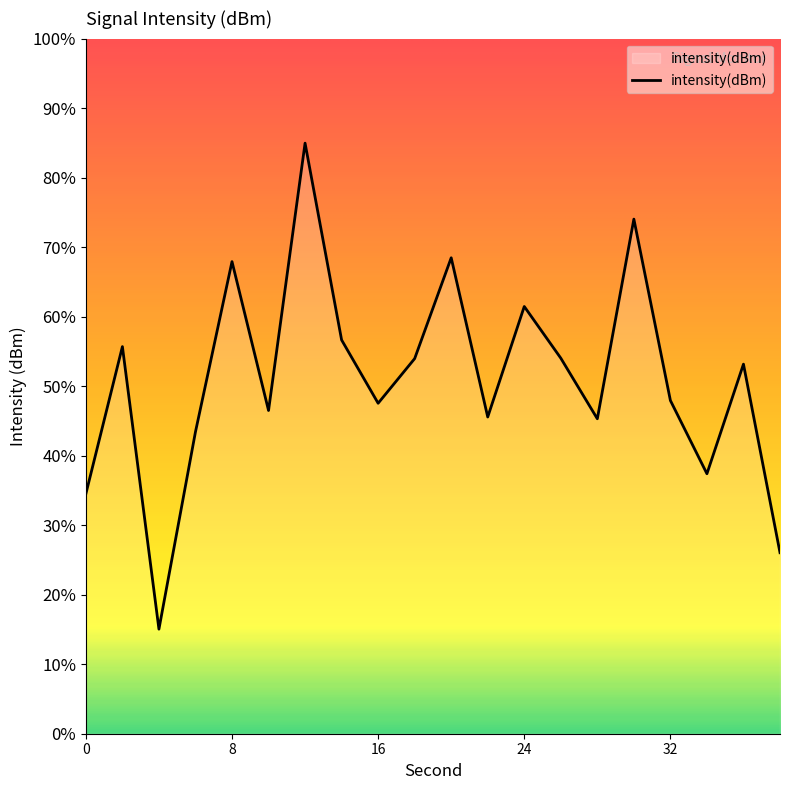

Rank the categories by value from highest to lowest.

12, 30, 20, 8, 24, 14, 2, 26, 18, 36, 32, 16, 10, 22, 28, 6, 34, 0, 38, 4